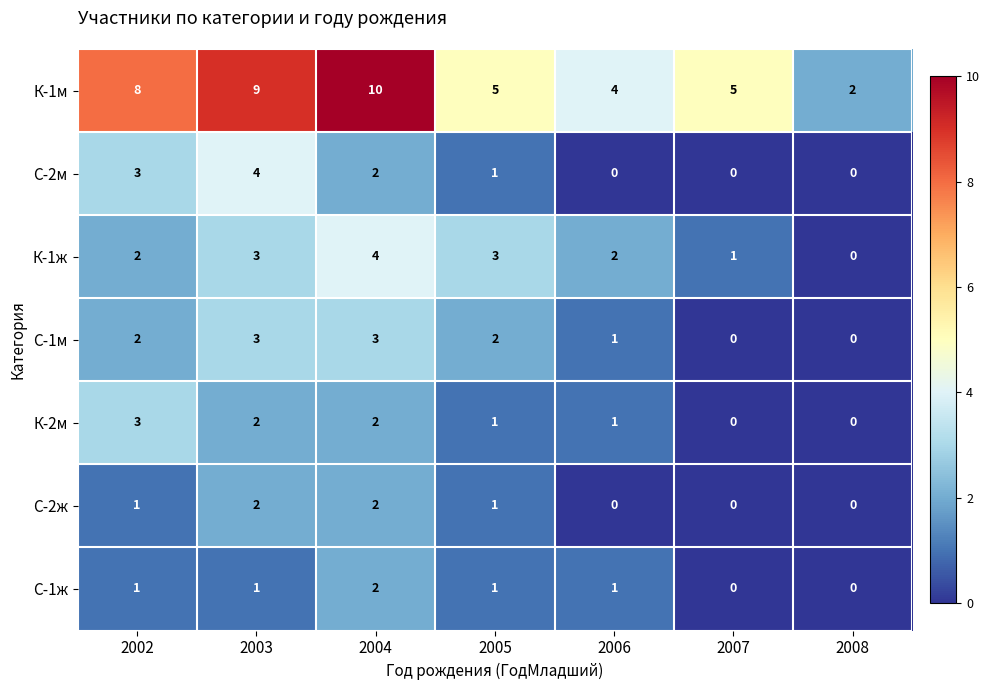

Which category has the highest value in the К-1ж series?

2004